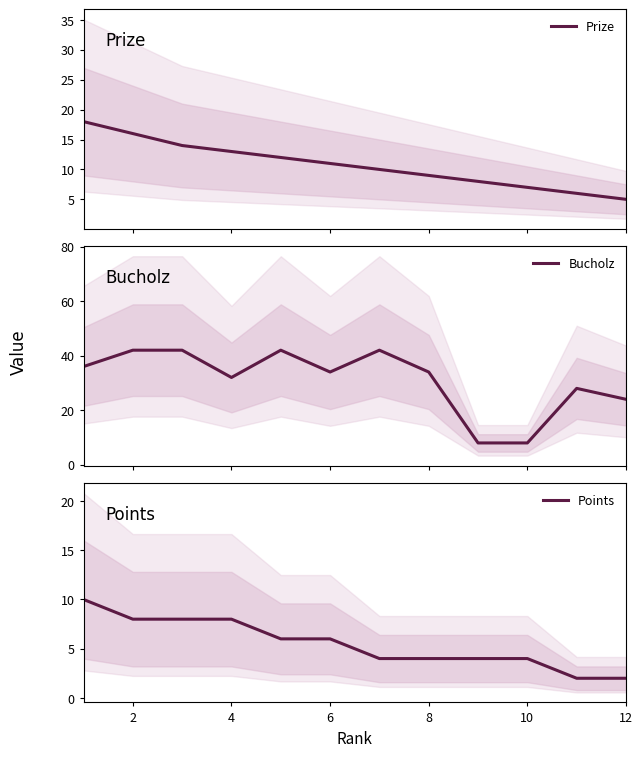

What are all the series names shown in the legend?

Prize, Bucholz, Points